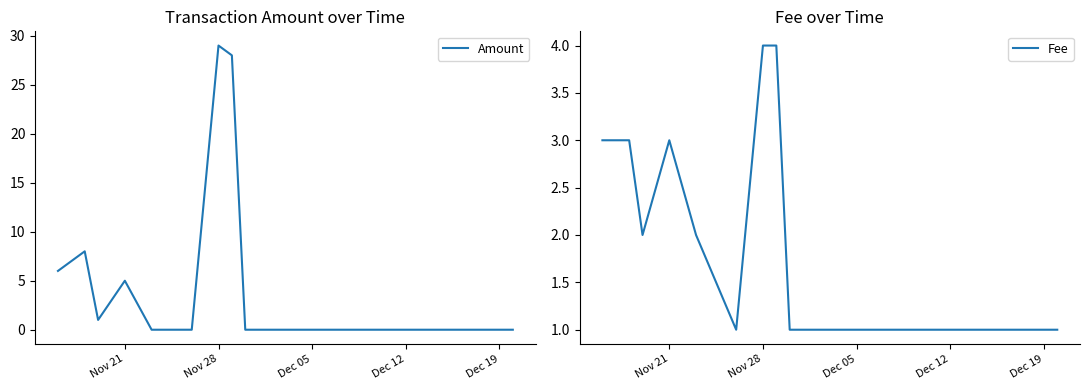

Rank the series by their average value, from highest to lowest.

Amount, Fee